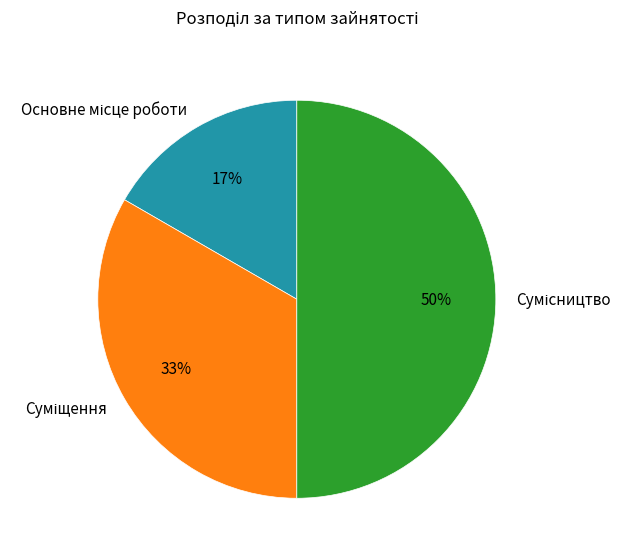

To the nearest percent, what is the average slice percentage?

33%